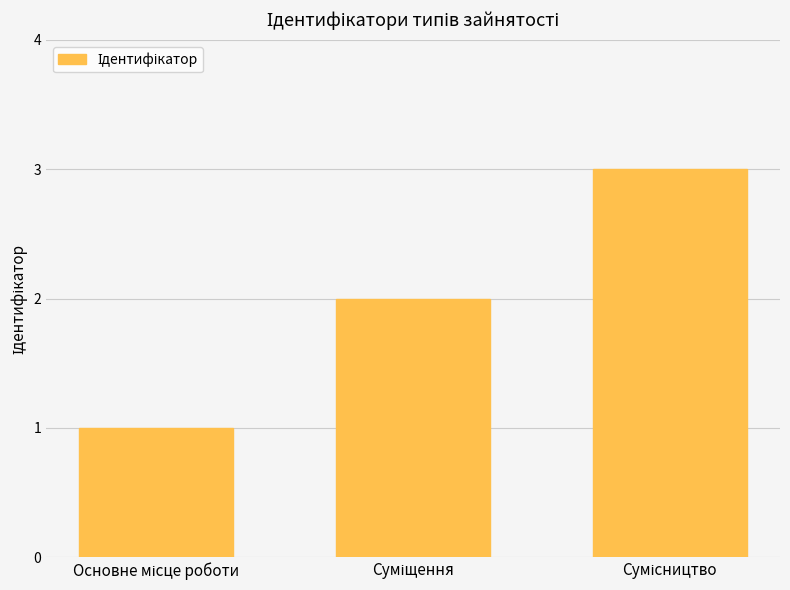

What is the sum of all values?

6